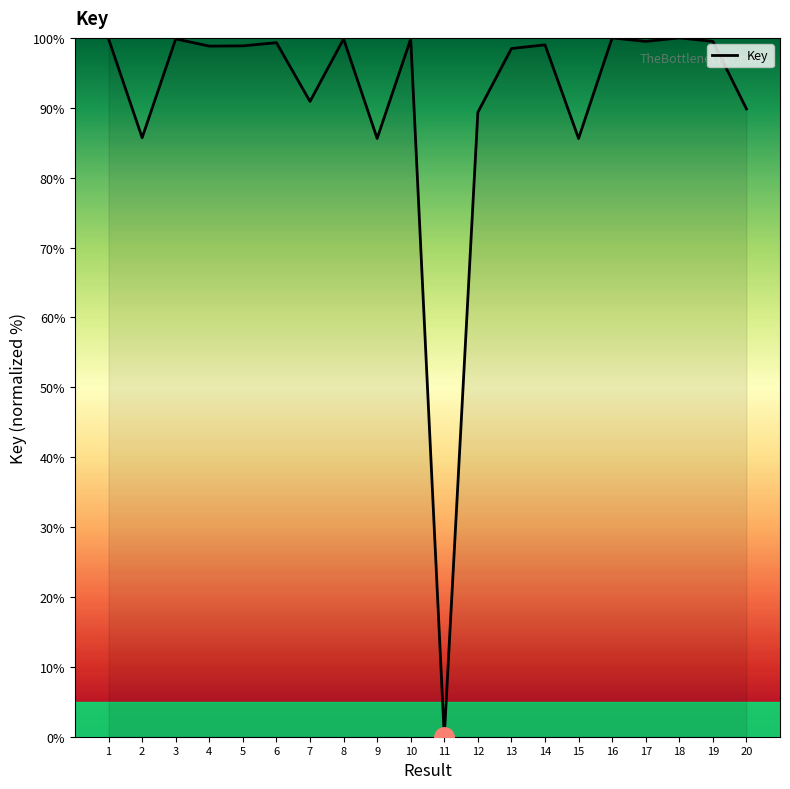

Which label corresponds to the smallest value in the chart?

11